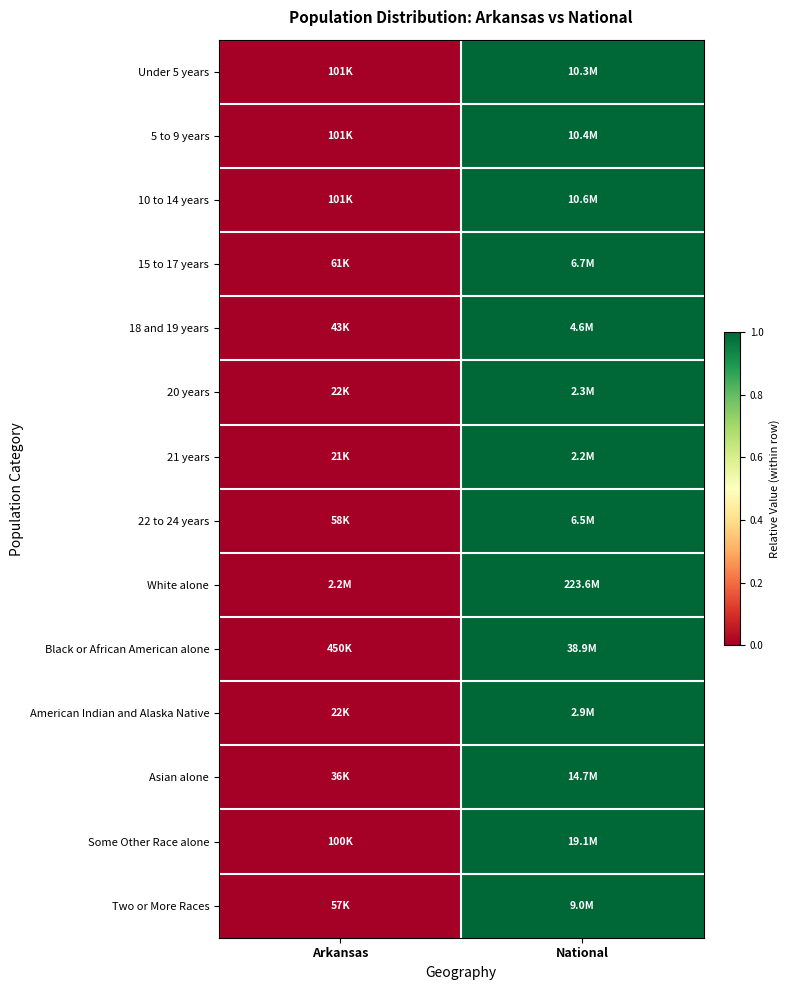

Reading left to right, list all the values displayed in this chart.

Under 5 years: Arkansas=0	National=1
5 to 9 years: Arkansas=0	National=1
10 to 14 years: Arkansas=0	National=1
15 to 17 years: Arkansas=0	National=1
18 and 19 years: Arkansas=0	National=1
20 years: Arkansas=0	National=1
21 years: Arkansas=0	National=1
22 to 24 years: Arkansas=0	National=1
White alone: Arkansas=0	National=1
Black or African American alone: Arkansas=0	National=1
American Indian and Alaska Native: Arkansas=0	National=1
Asian alone: Arkansas=0	National=1
Some Other Race alone: Arkansas=0	National=1
Two or More Races: Arkansas=0	National=1